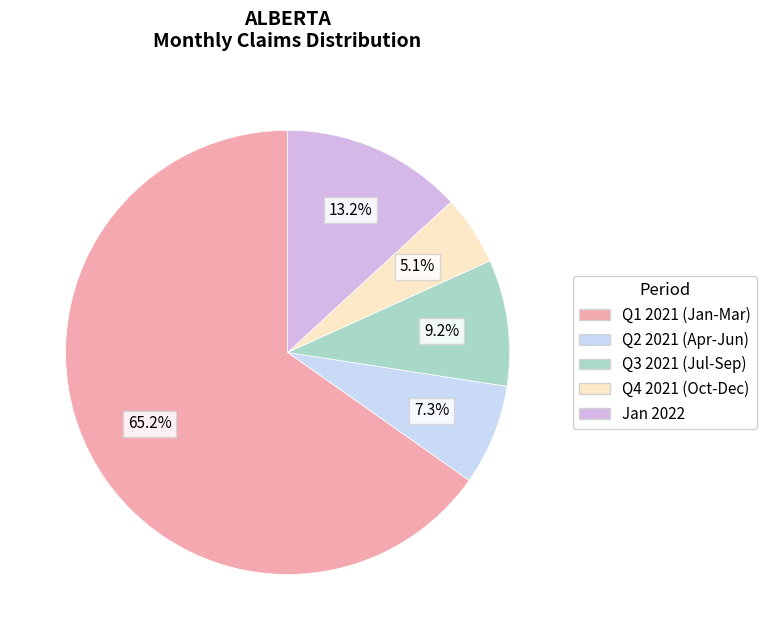

How many segments does this pie chart have?

5